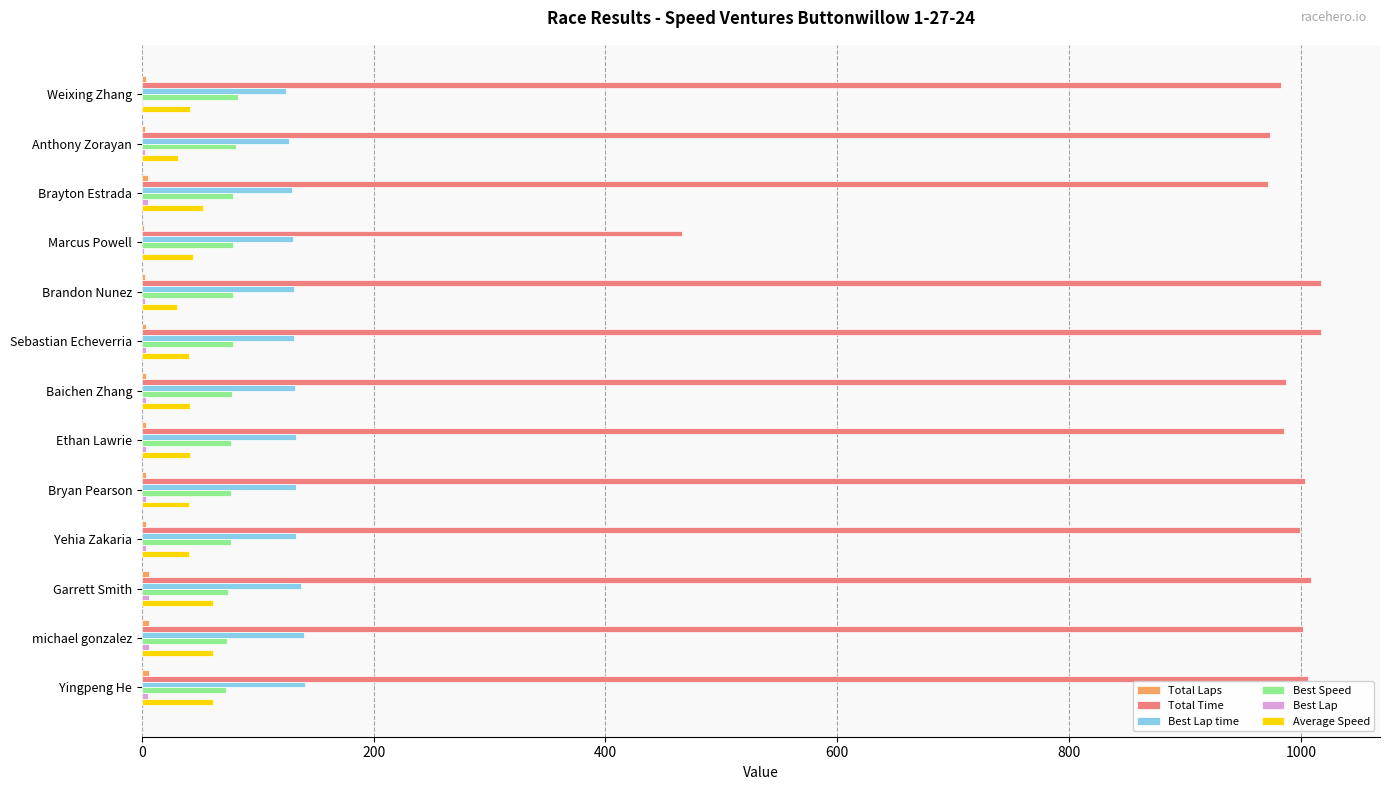

How many values in the Total Time series exceed 999?

7